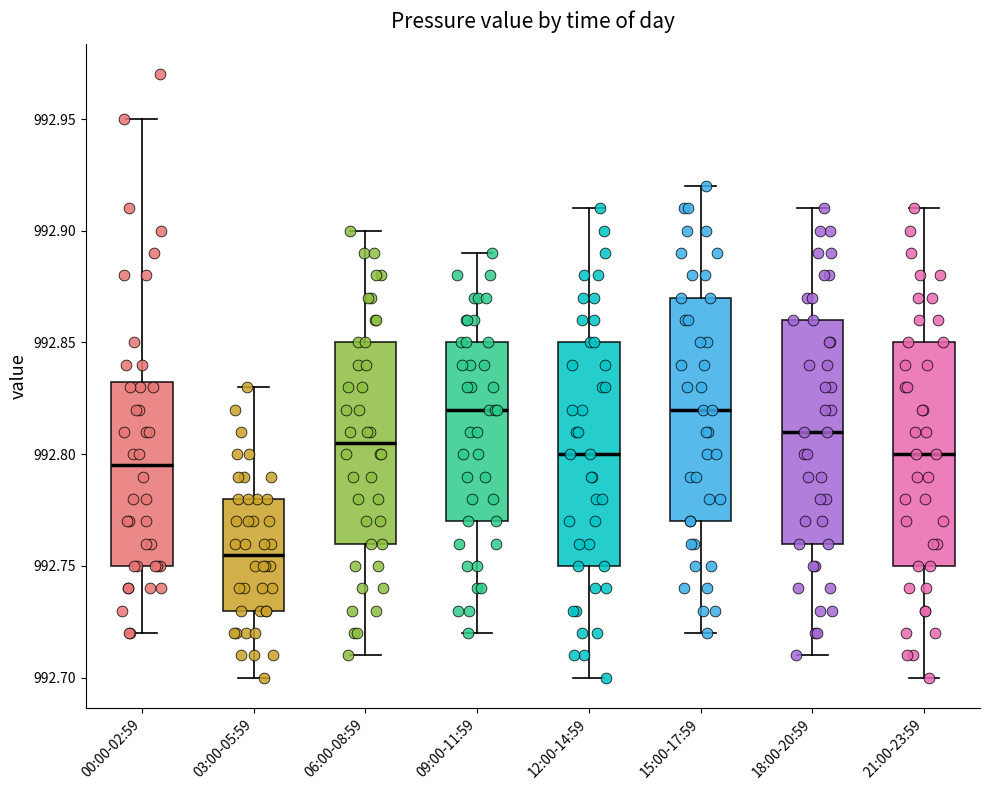

Reading left to right, read every box against the y-axis: the position of its median line, the range the box covers, and the ends of its whiskers. The values are not printed on the chart, so give them approximately, as read against the axis.

00:00-02:59: median 992.795, box 992.750 to 992.835, whiskers 992.720 to 992.950
03:00-05:59: median 992.755, box 992.730 to 992.780, whiskers 992.700 to 992.830
06:00-08:59: median 992.805, box 992.760 to 992.850, whiskers 992.710 to 992.900
09:00-11:59: median 992.820, box 992.770 to 992.850, whiskers 992.720 to 992.890
12:00-14:59: median 992.800, box 992.750 to 992.850, whiskers 992.700 to 992.910
15:00-17:59: median 992.820, box 992.770 to 992.870, whiskers 992.720 to 992.920
18:00-20:59: median 992.810, box 992.760 to 992.860, whiskers 992.710 to 992.910
21:00-23:59: median 992.800, box 992.750 to 992.850, whiskers 992.700 to 992.910